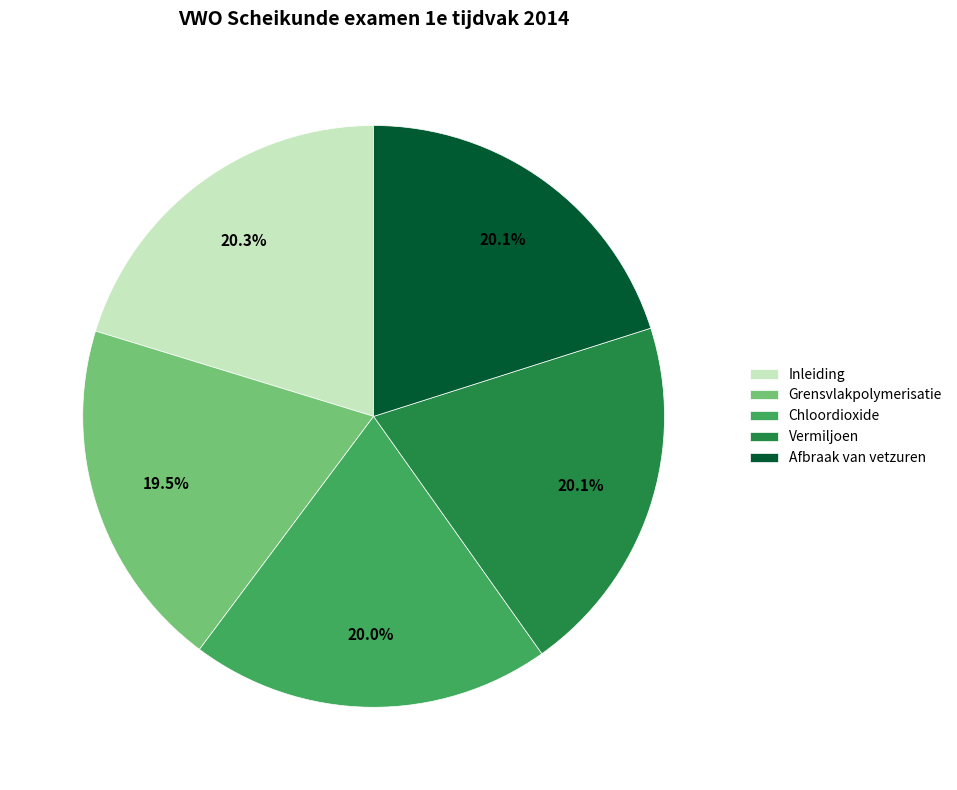

What is the smallest slice in the pie chart?

Grensvlakpolymerisatie